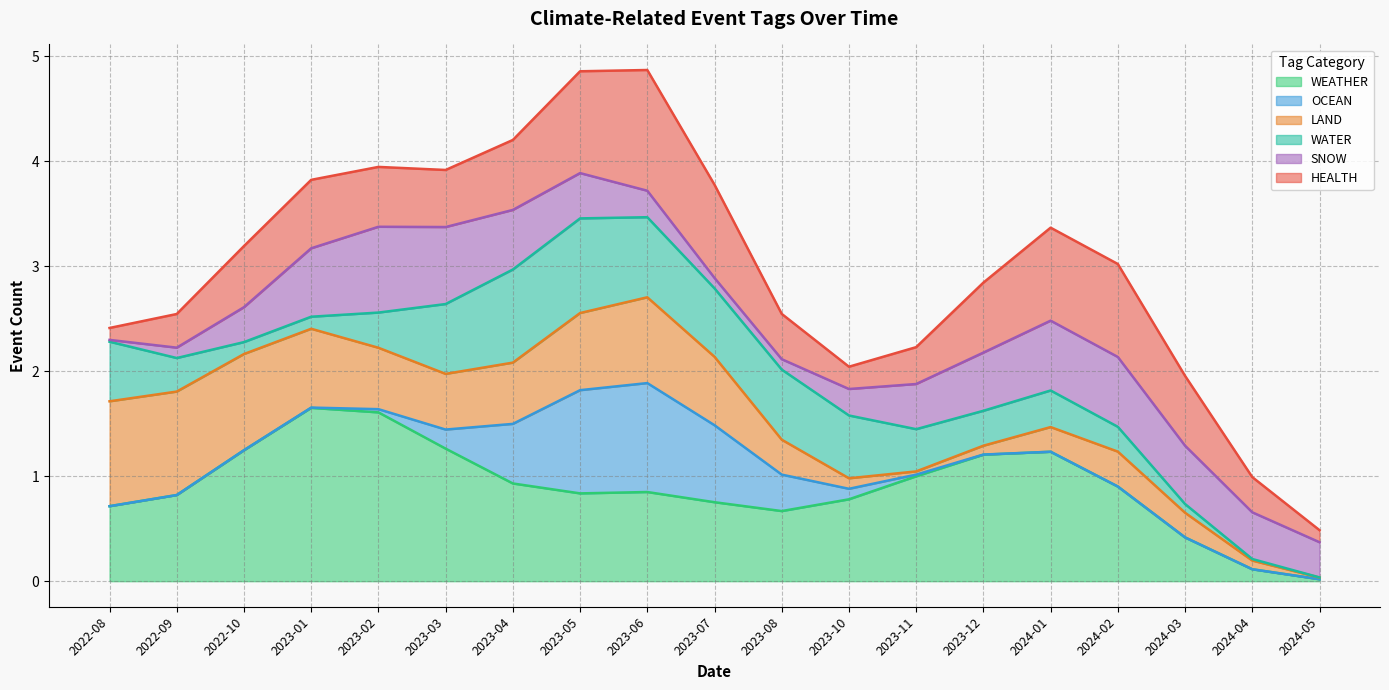

How many data points does each series have?

19